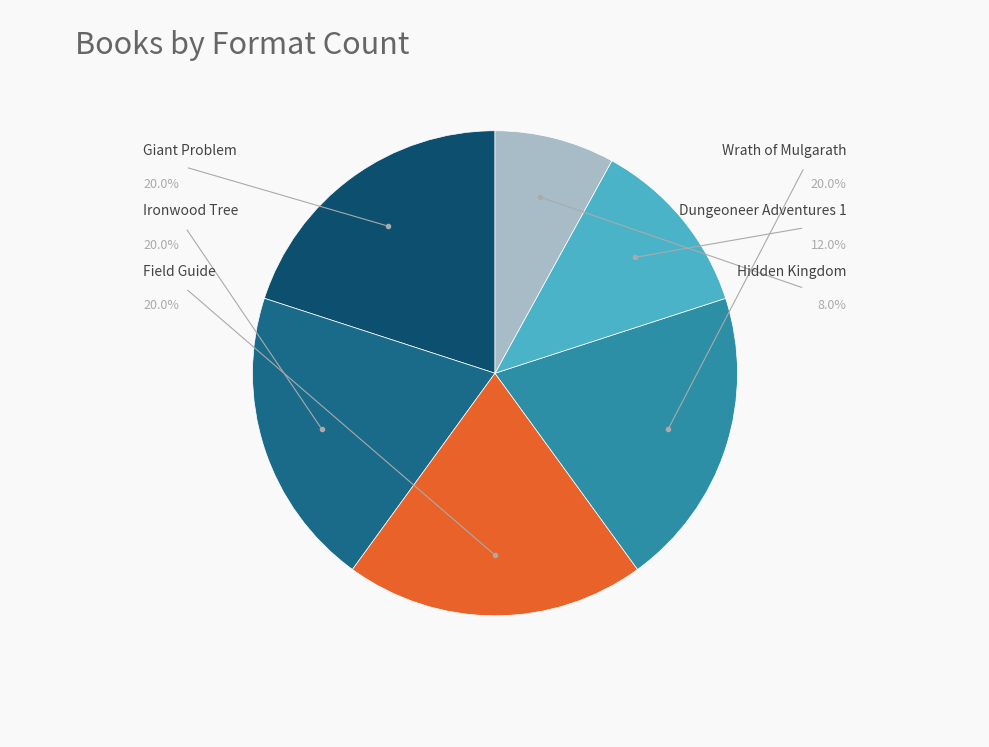

Is there a majority slice in this chart?

No